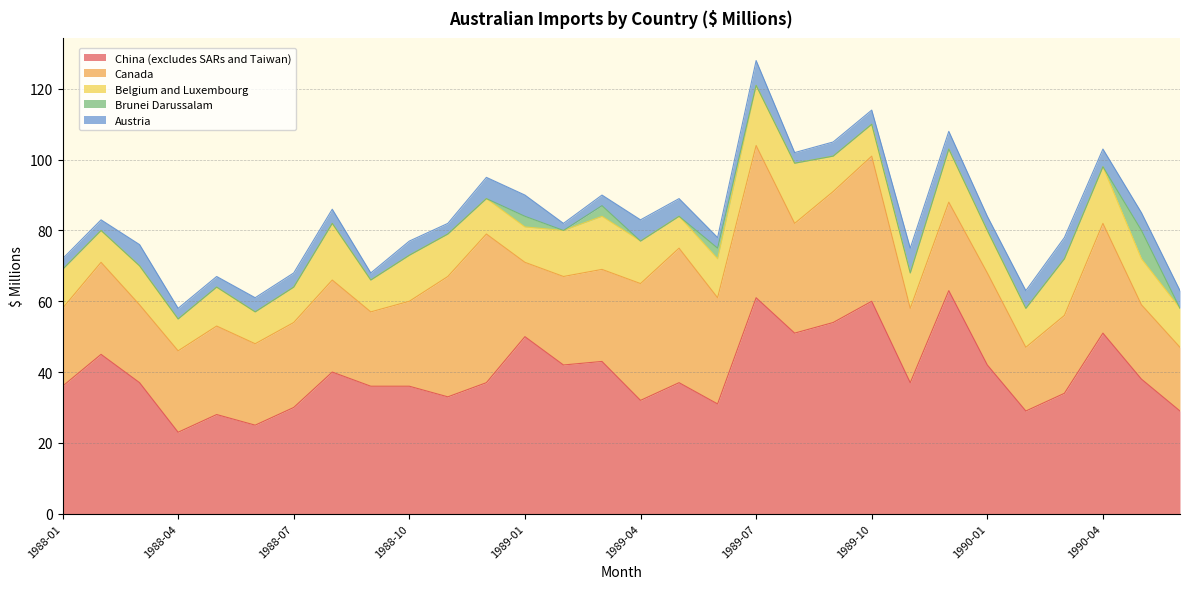

What is the total value across all series at 1988-08?

86